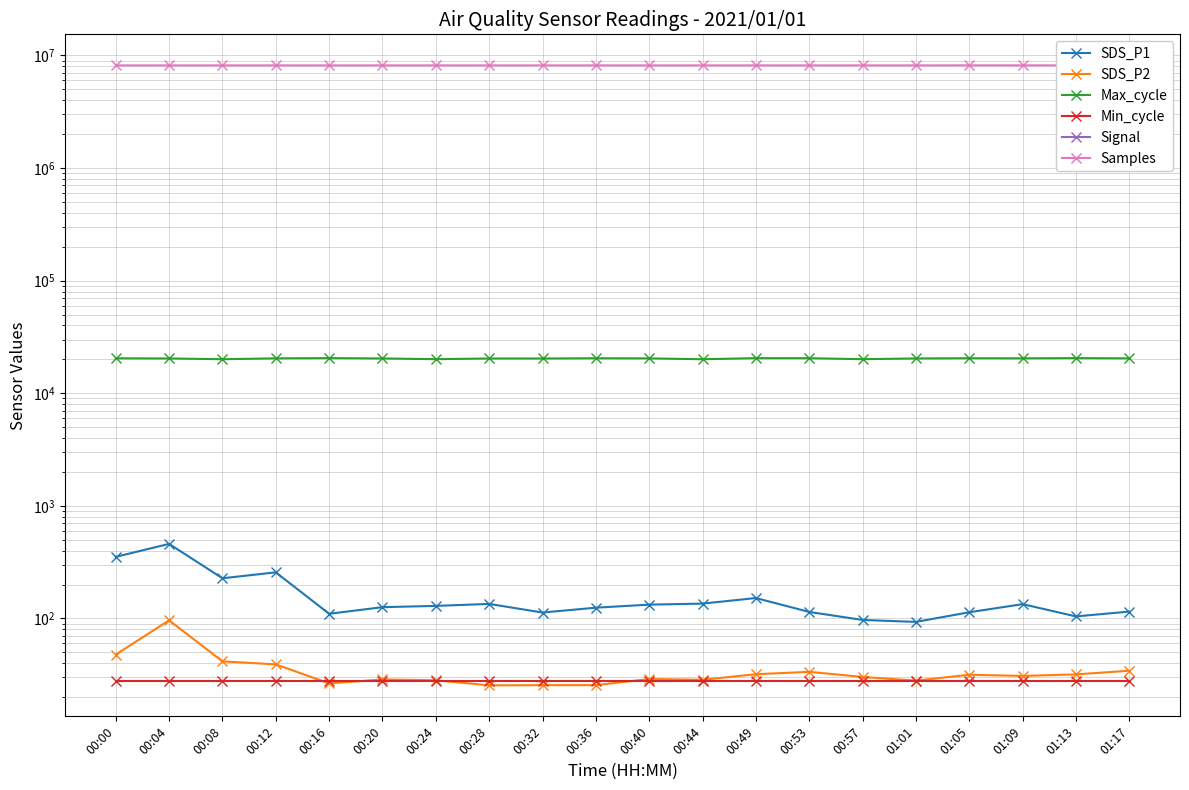

The SDS_P1 series shows 214.0 at 00:36. True or false?

False